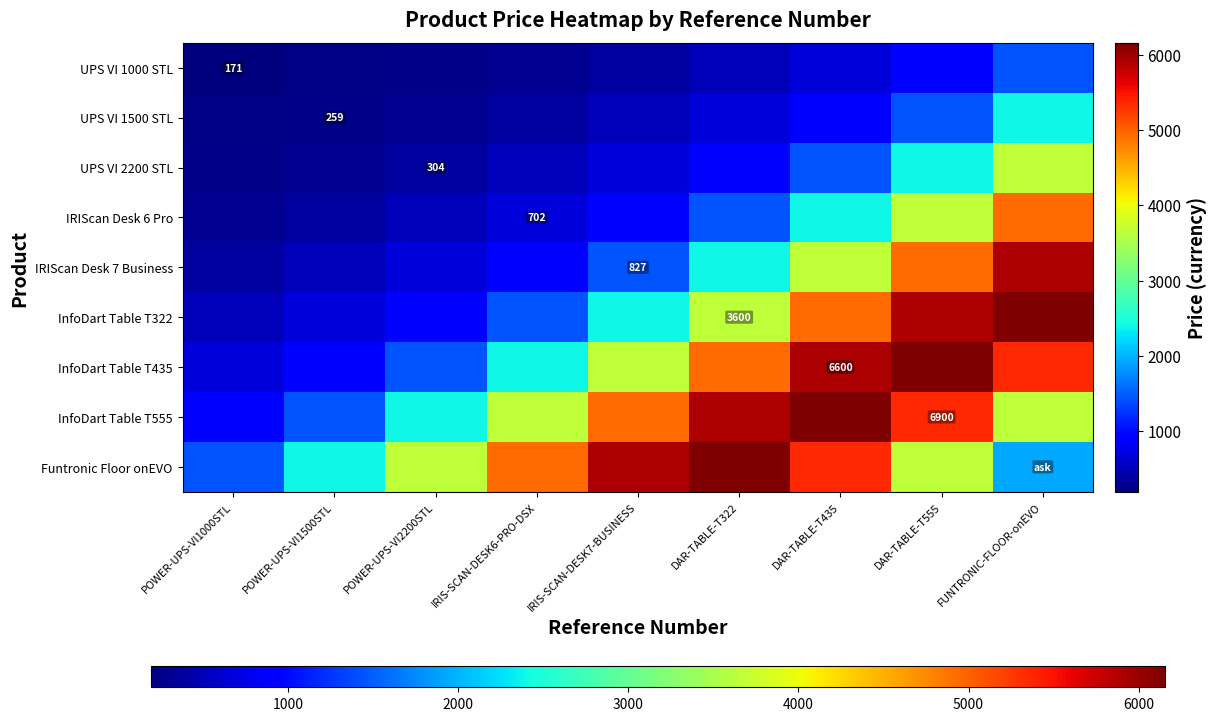

Rank the categories by InfoDart Table T555 value from highest to lowest.

DAR-TABLE-T435, DAR-TABLE-T322, DAR-TABLE-T555, IRIS-SCAN-DESK7-BUSINESS, IRIS-SCAN-DESK6-PRO-DSX, FUNTRONIC-FLOOR-onEVO, POWER-UPS-VI2200STL, POWER-UPS-VI1500STL, POWER-UPS-VI1000STL